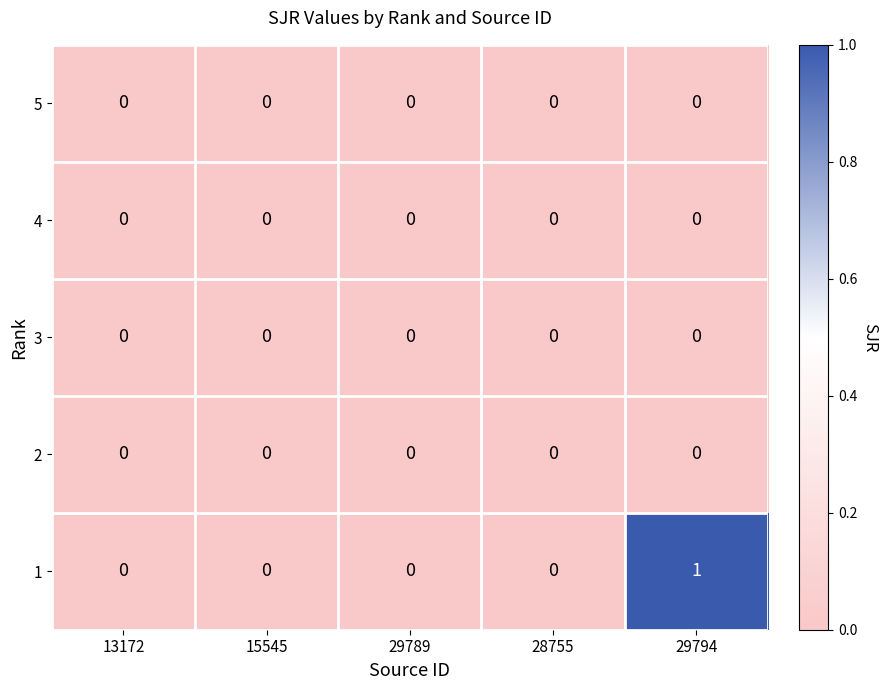

What is the spread (max minus min) of values at 29794?

1